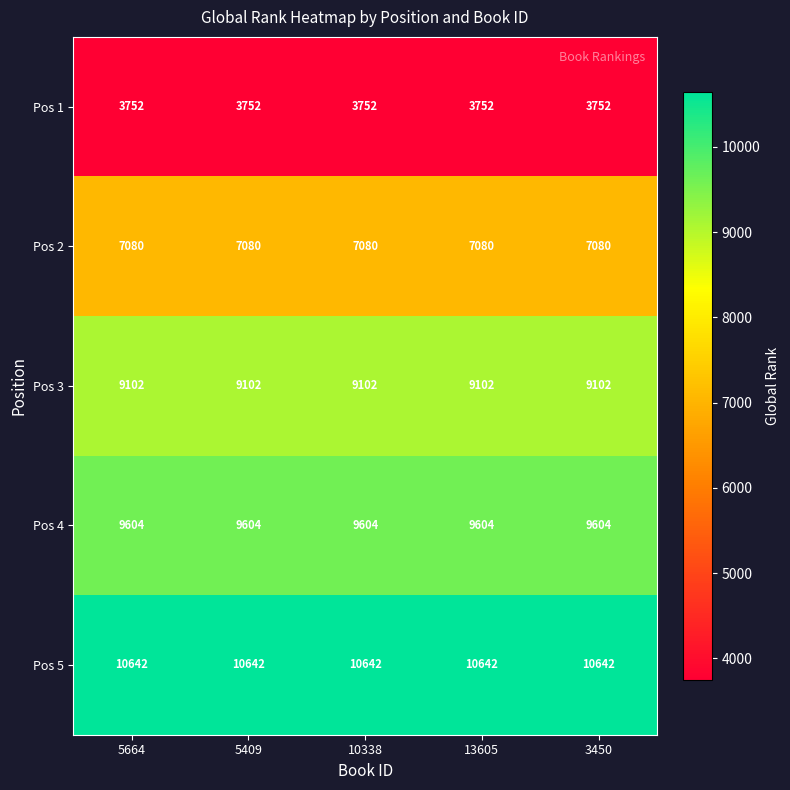

What is the smallest value displayed?

3752